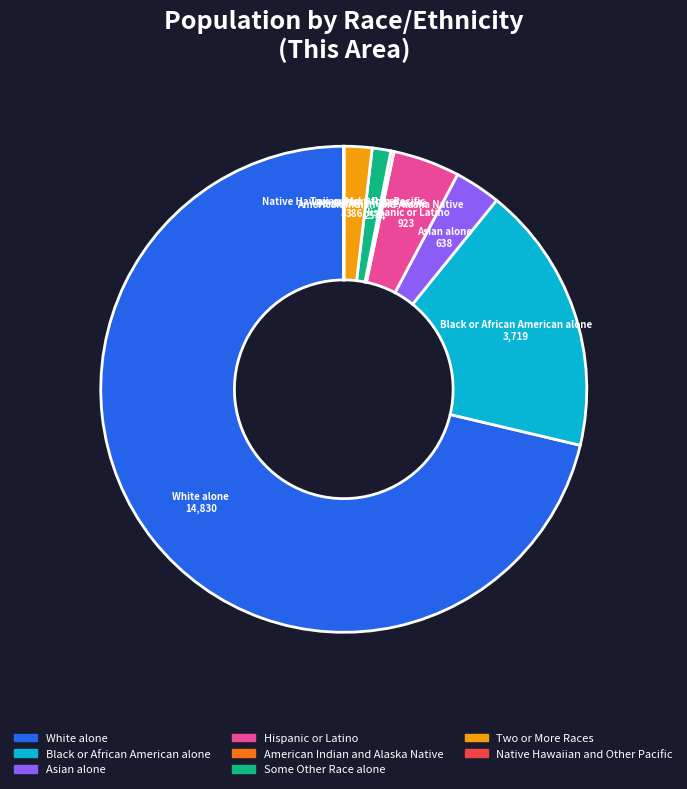

Which category has the biggest portion of the pie?

White alone